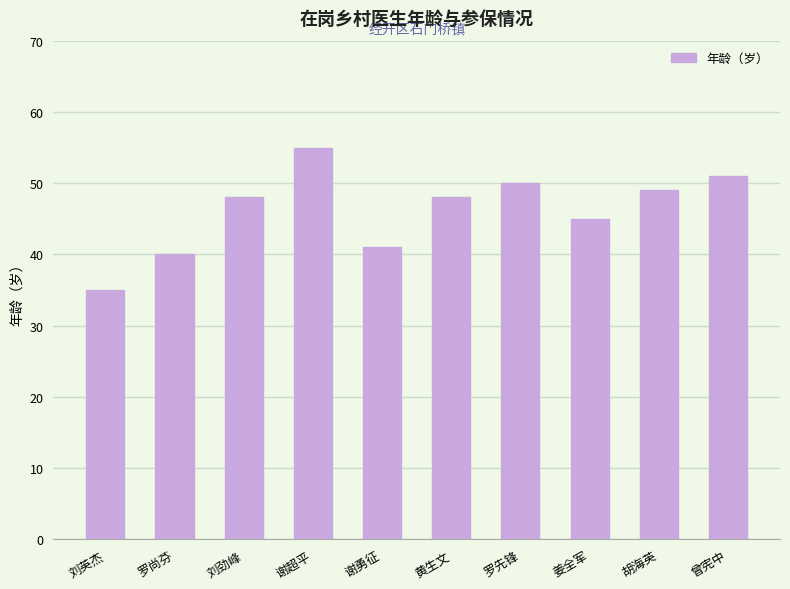

At which label is the value closest to 45?

姜全军